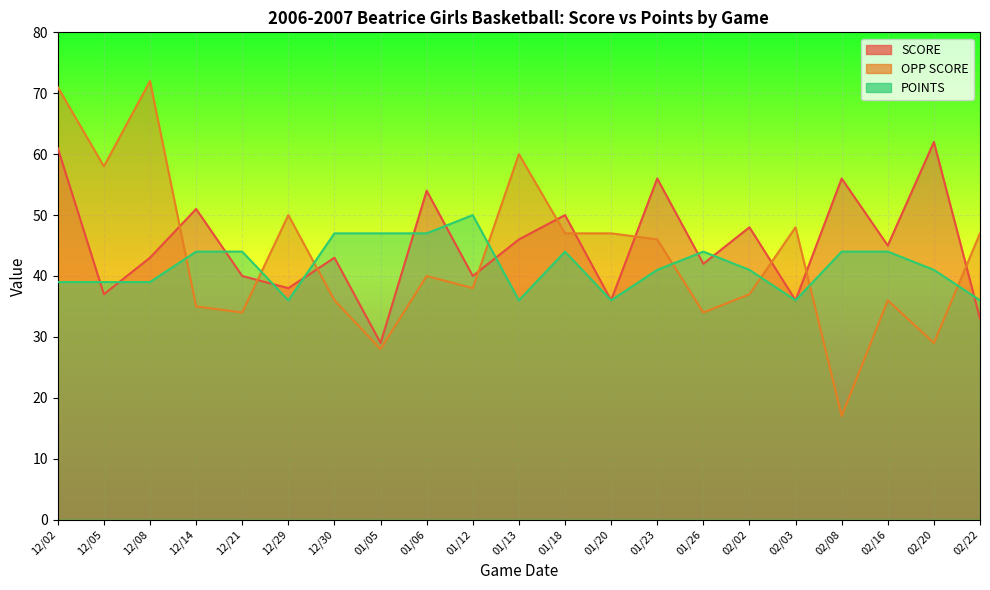

Which series has the widest spread of values?

OPP SCORE